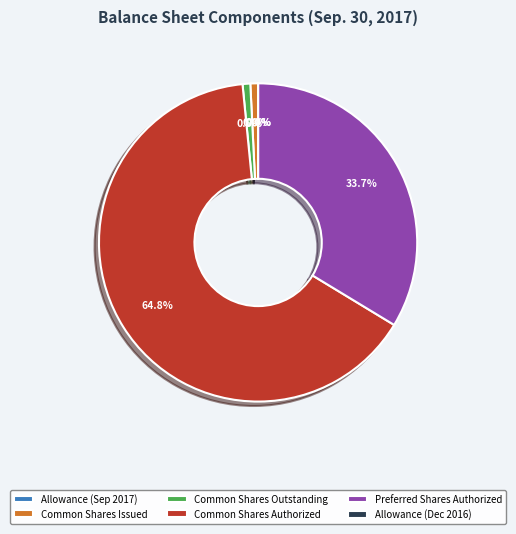

Which category accounts for the majority?

Common Shares Authorized